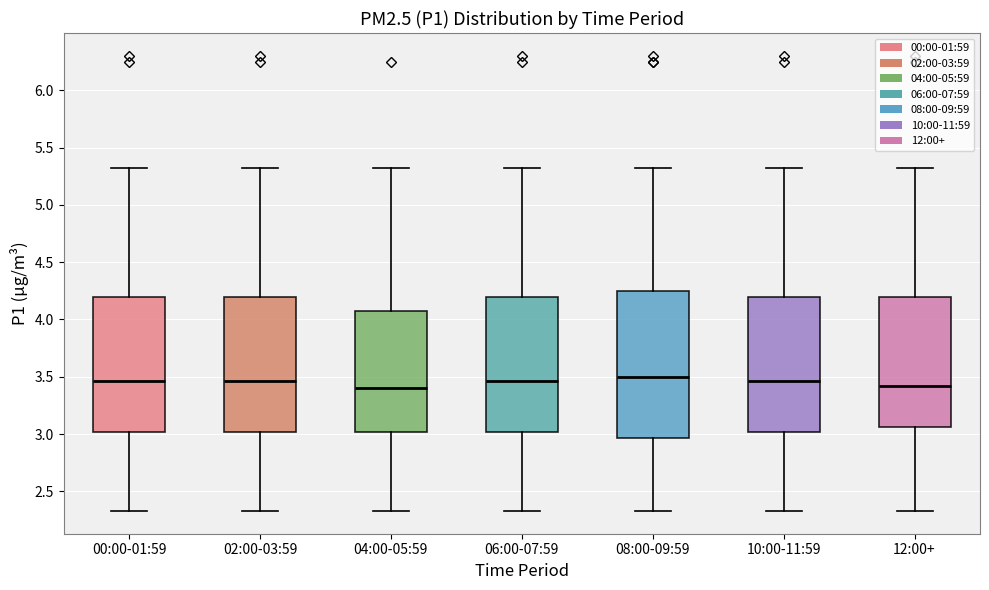

Which box is the tallest, from its lower edge to its upper edge?

08:00-09:59